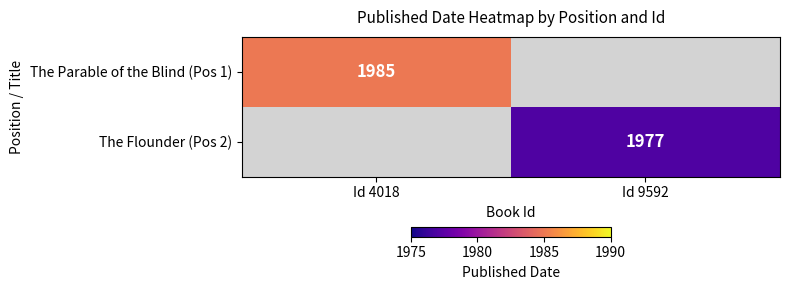

How many distinct data groups are displayed?

2